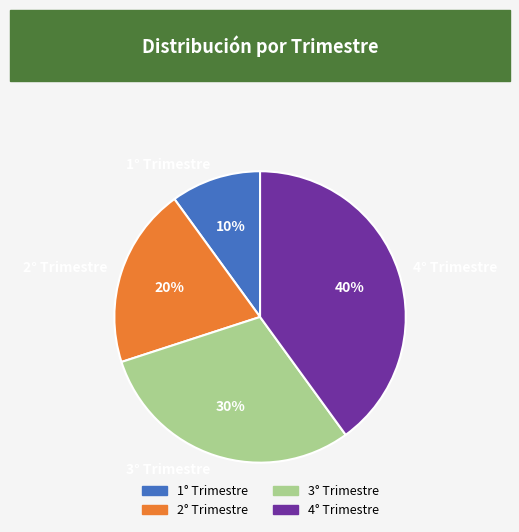

To the nearest percent, what is the combined percentage of 2° Trimestre and 4° Trimestre?

60%